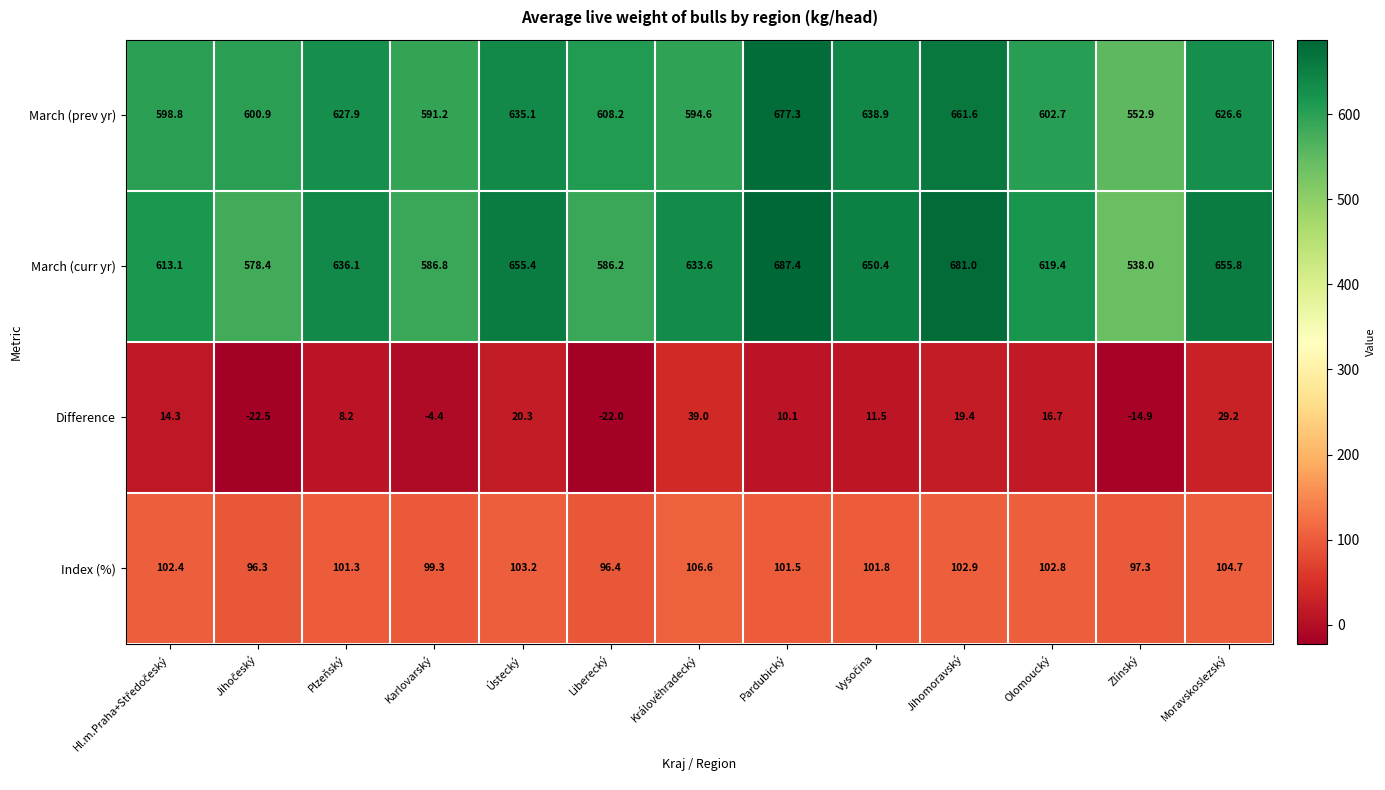

What is the approximate value of March (curr yr) at Karlovarský?

586.8